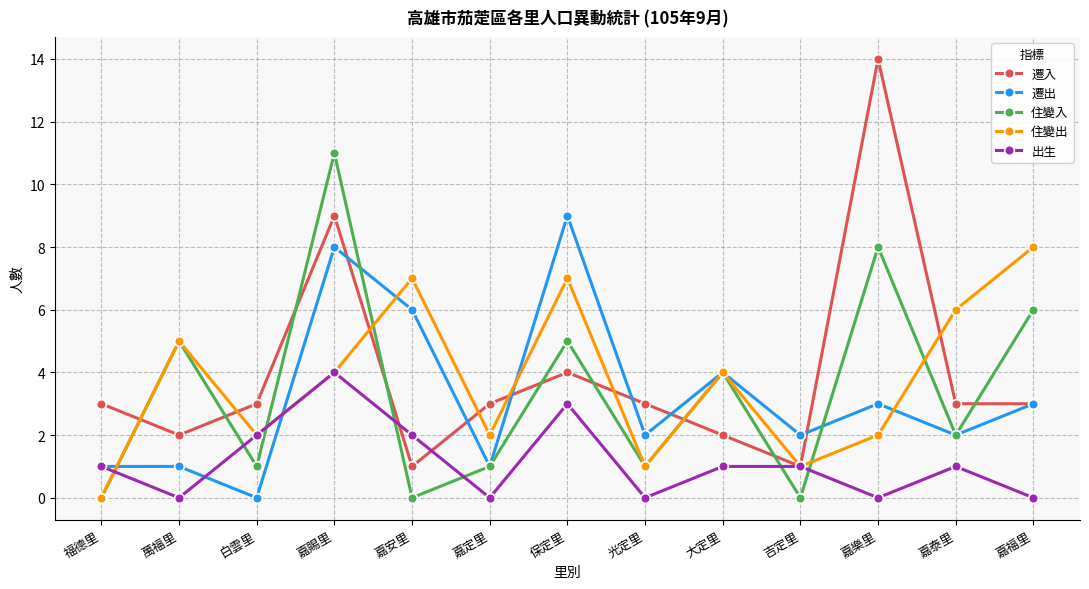

How many lines are shown in the chart?

5